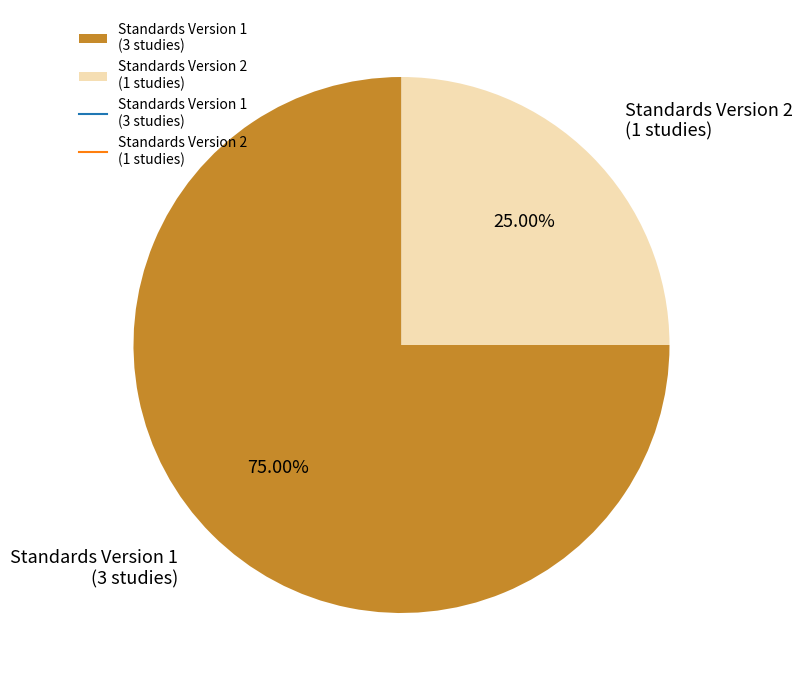

Which slice represents more than half of the pie?

Standards Version 1 (3 studies)